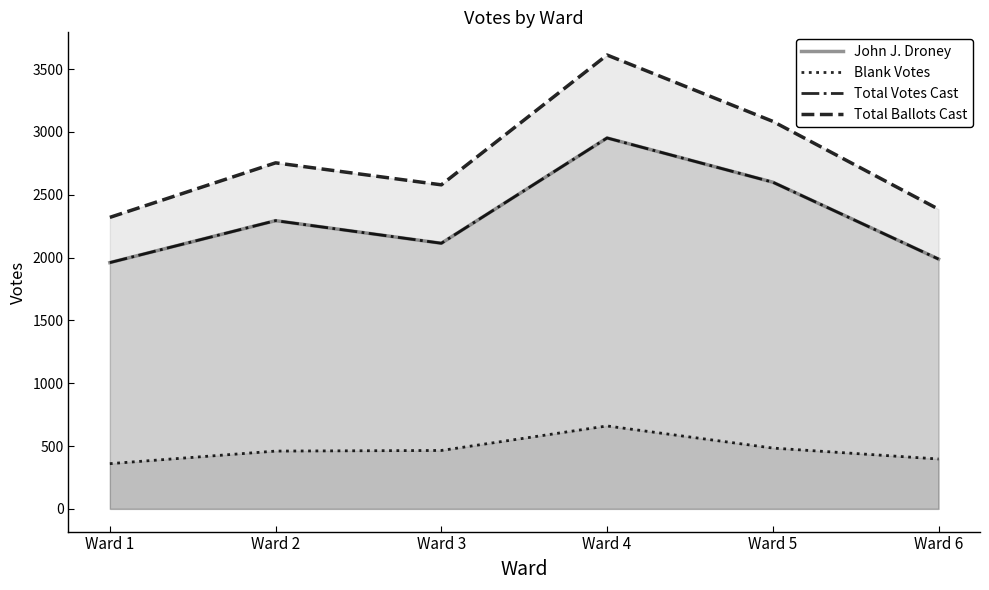

Is the value of John J. Droney at Ward 3 greater than the value of Total Votes Cast at Ward 1?

Yes